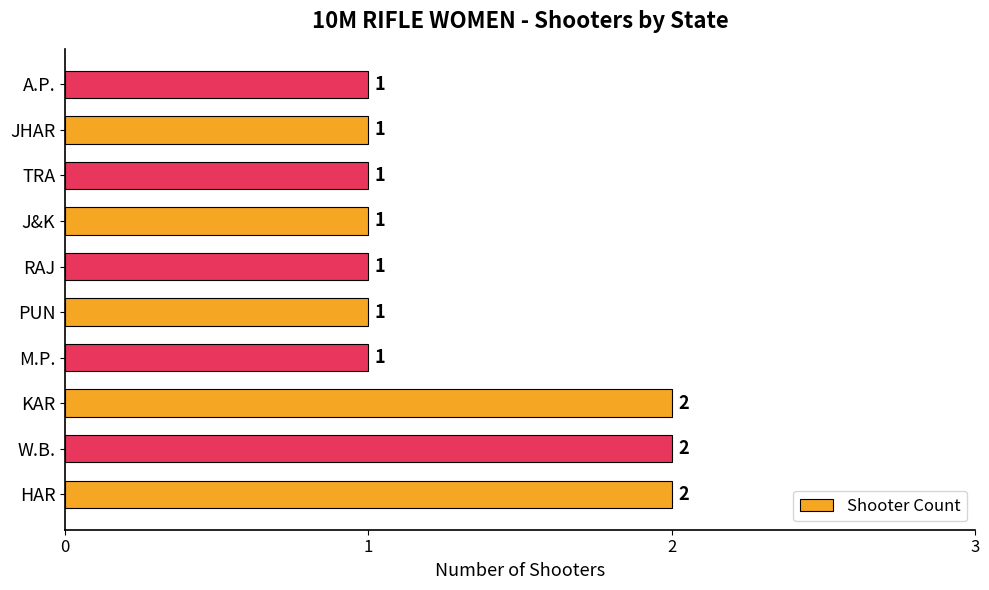

What is the sum of all values?

13